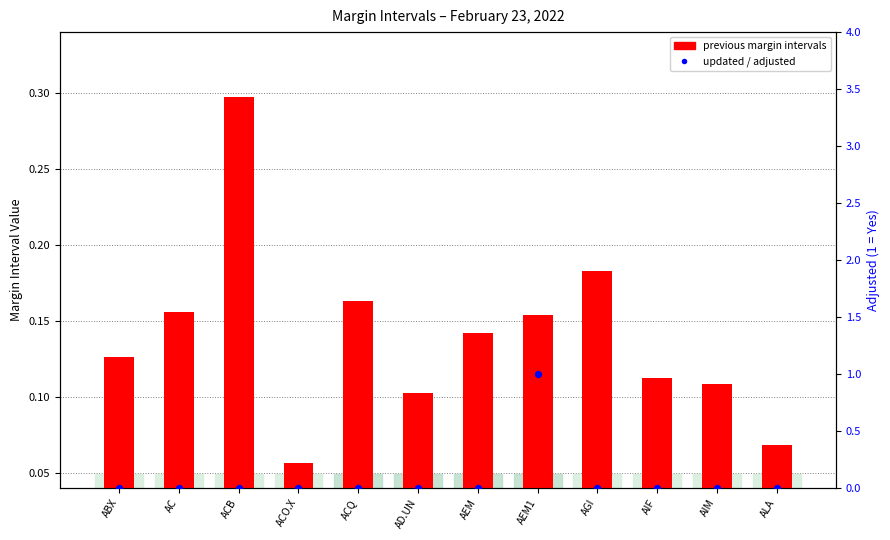

Which series contains the highest Y value?

ADJUSTED